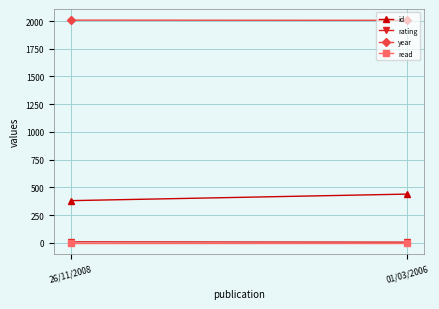

The id series shows 439 at 01/03/2006. True or false?

True